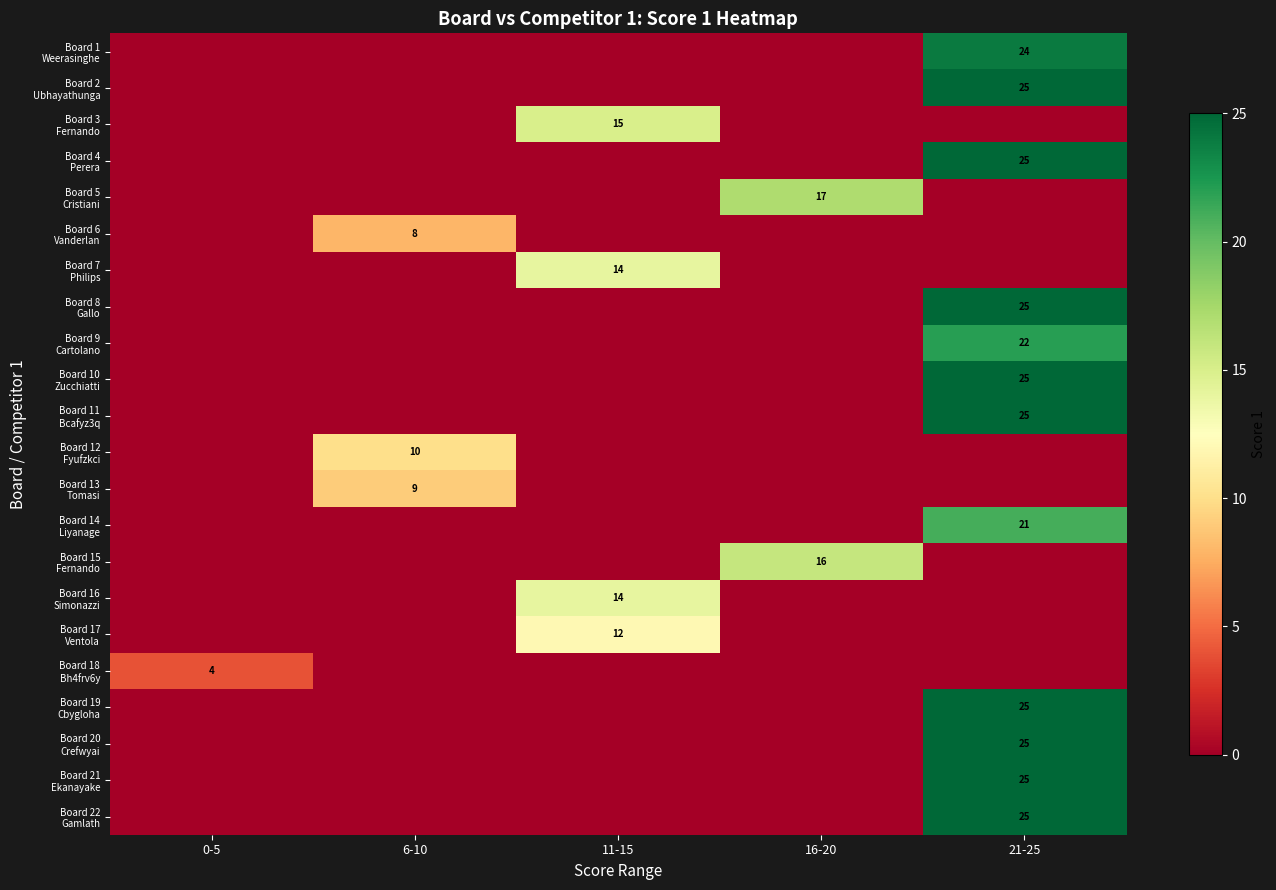

Between 16-20 and 6-10, which is larger?

16-20